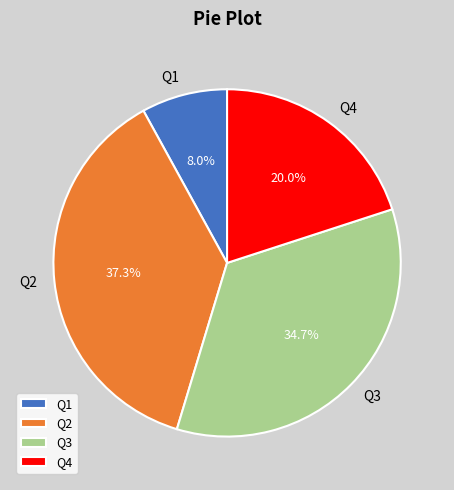

To the nearest percent, what is the difference between the Q4 and Q2 slice percentages?

17%